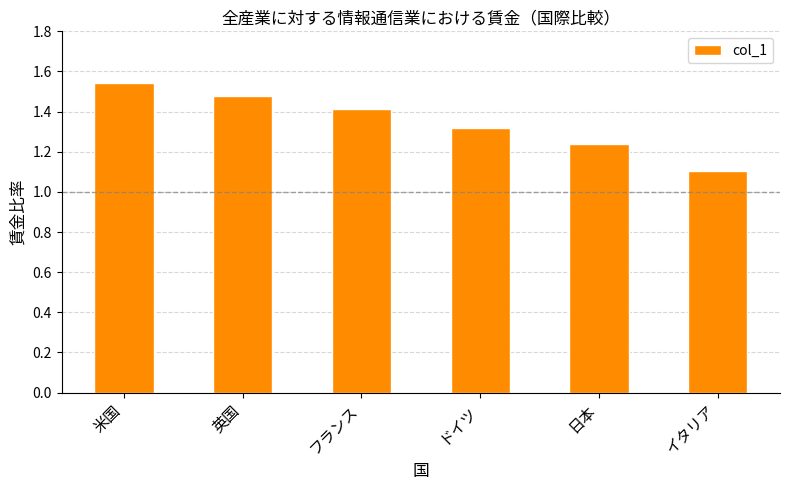

What is the sum of all values?

8.1